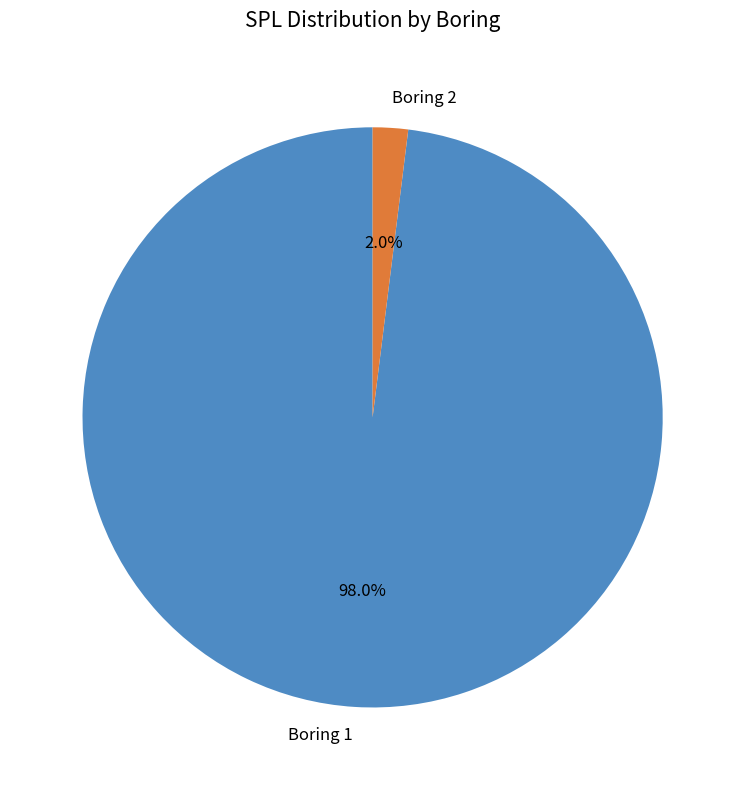

Is it true that Boring 1 is 98% of the pie?

True